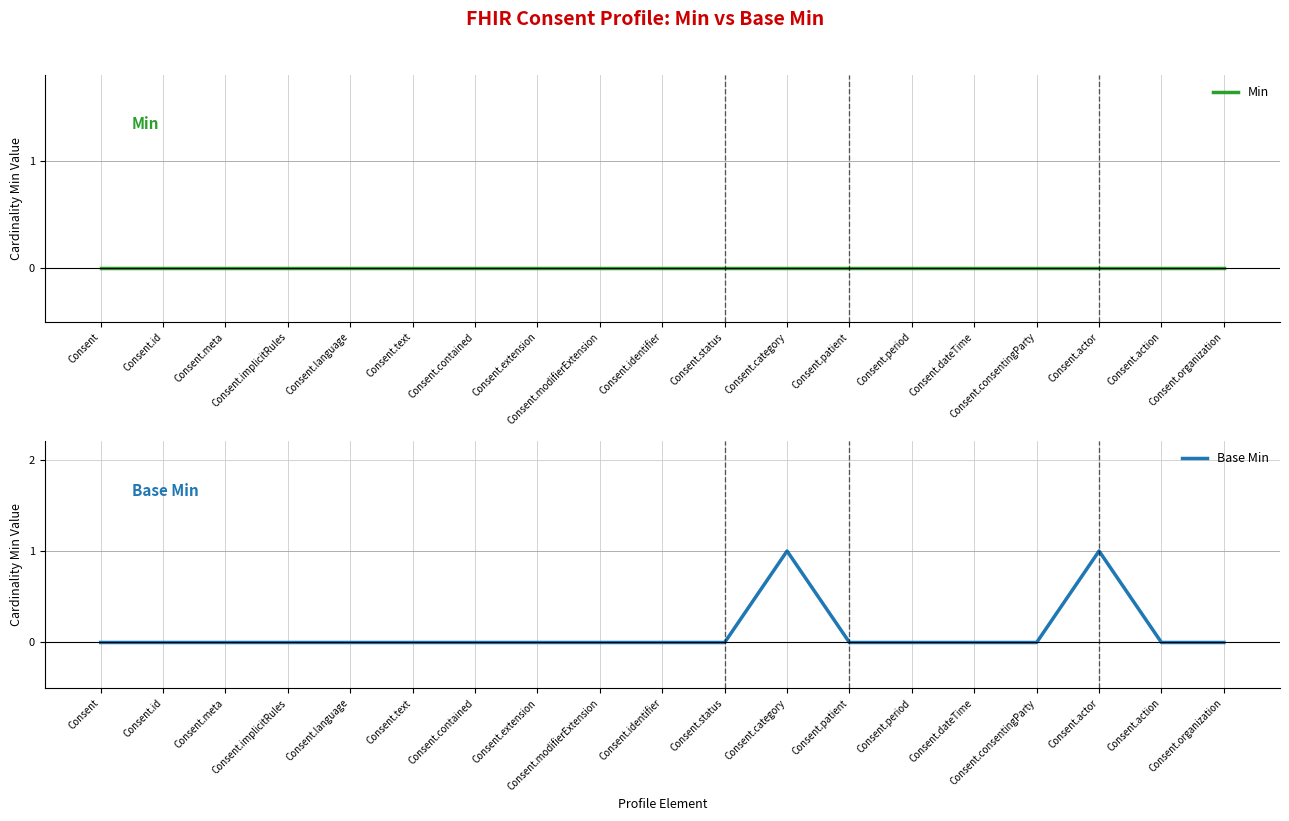

At Consent.extension, list the series in order from smallest to largest.

Min, Base Min